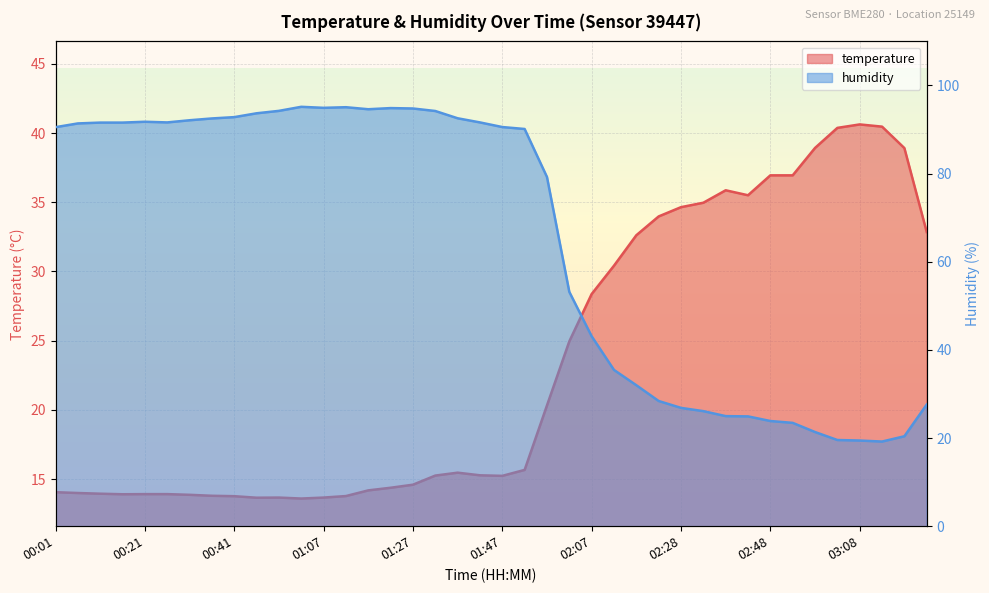

At which category is the sum across all series the highest?

01:32